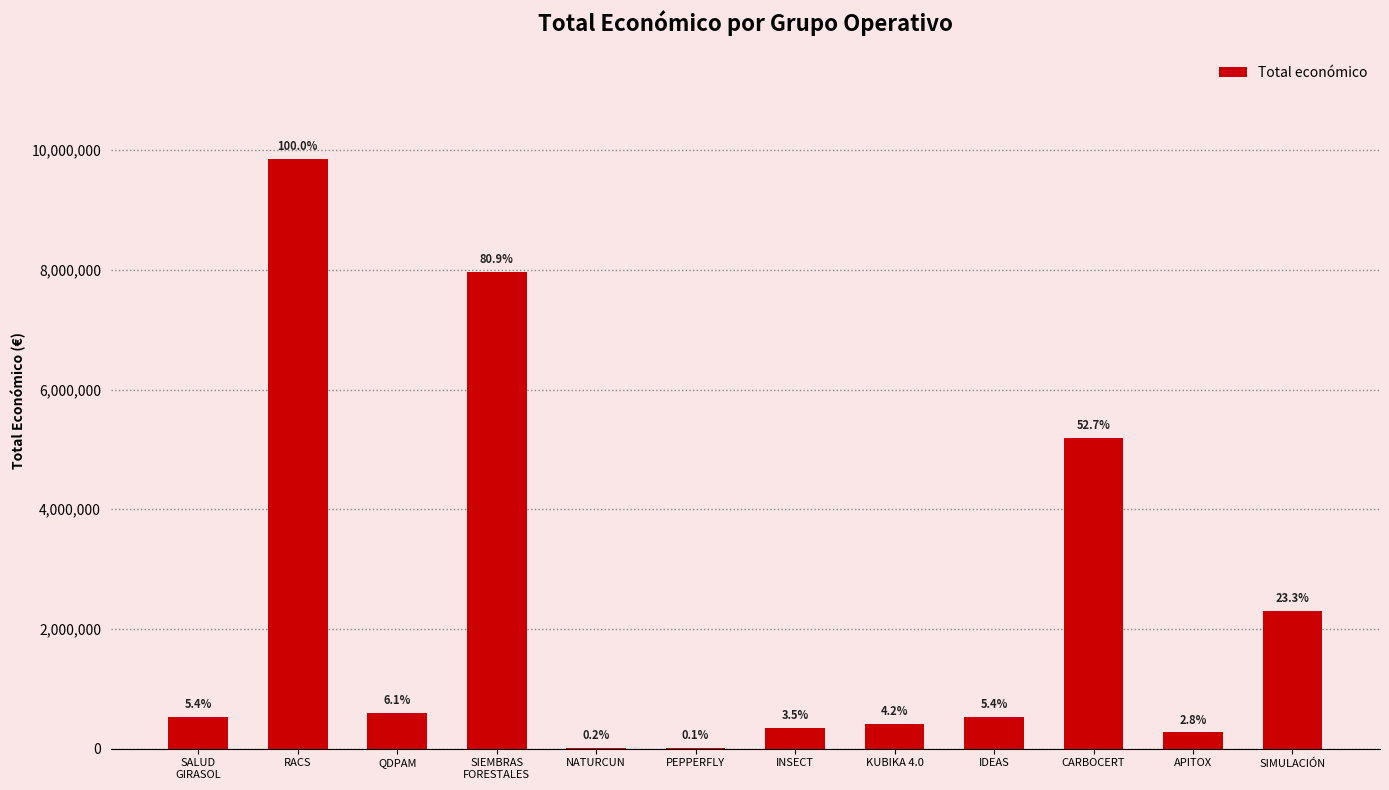

What is the sum of all values?

28018025